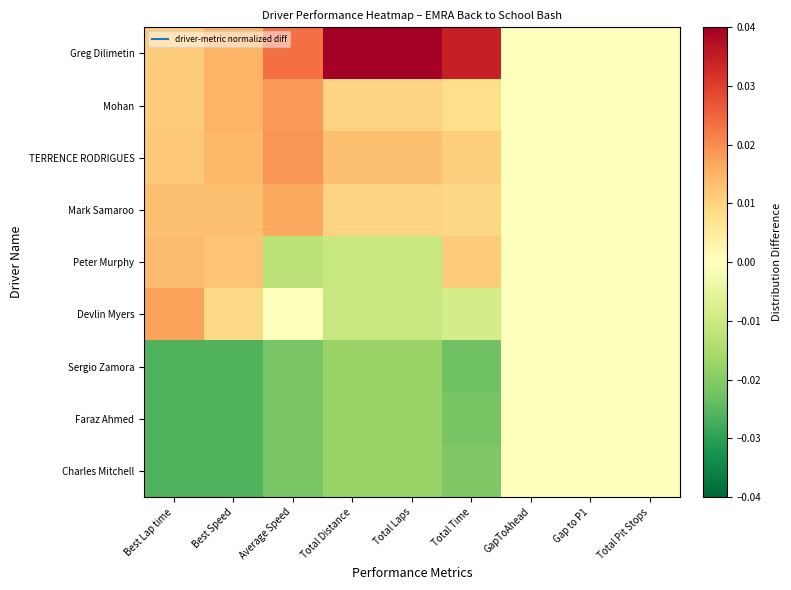

At which category is the sum across all series the highest?

Total Laps